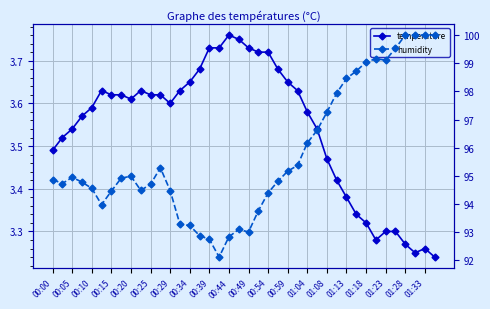

Is it true that temperature equals 2.0 at 01:13?

False